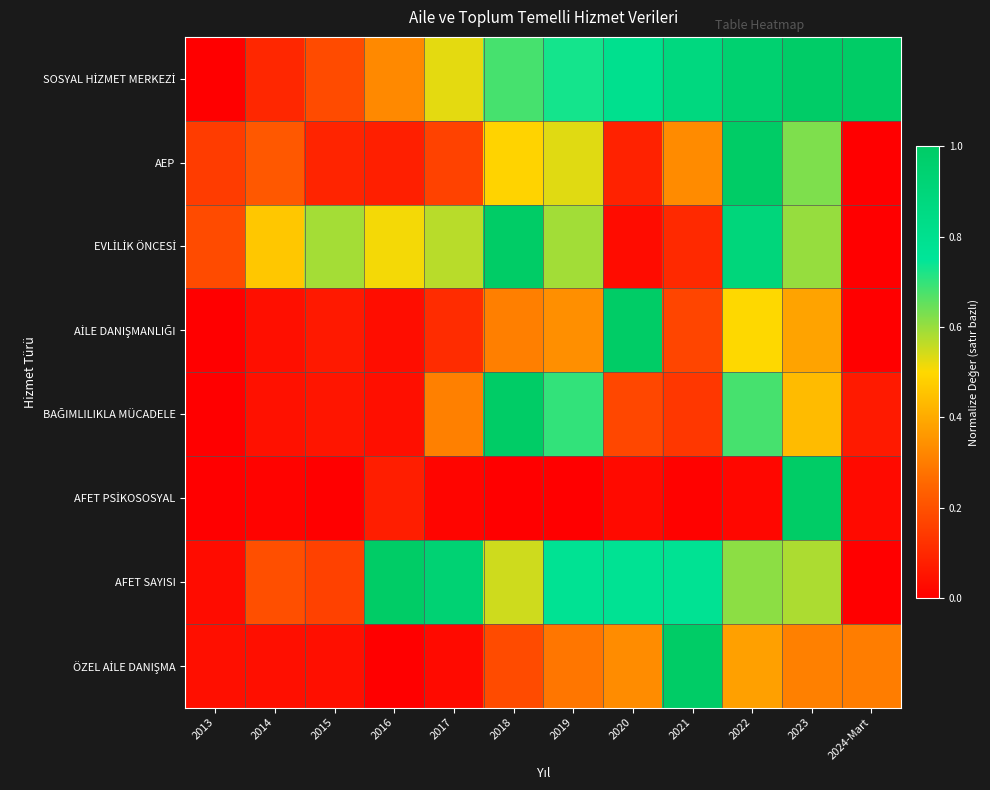

Rank the series at 2022 from lowest to highest value.

AFET PSİKOSOSYAL, ÖZEL AİLE DANIŞMA, AİLE DANIŞMANLIĞI, AFET SAYISI, BAĞIMLILIKLA MÜCADELE, EVLİLİK ÖNCESİ, SOSYAL HİZMET MERKEZİ, AEP